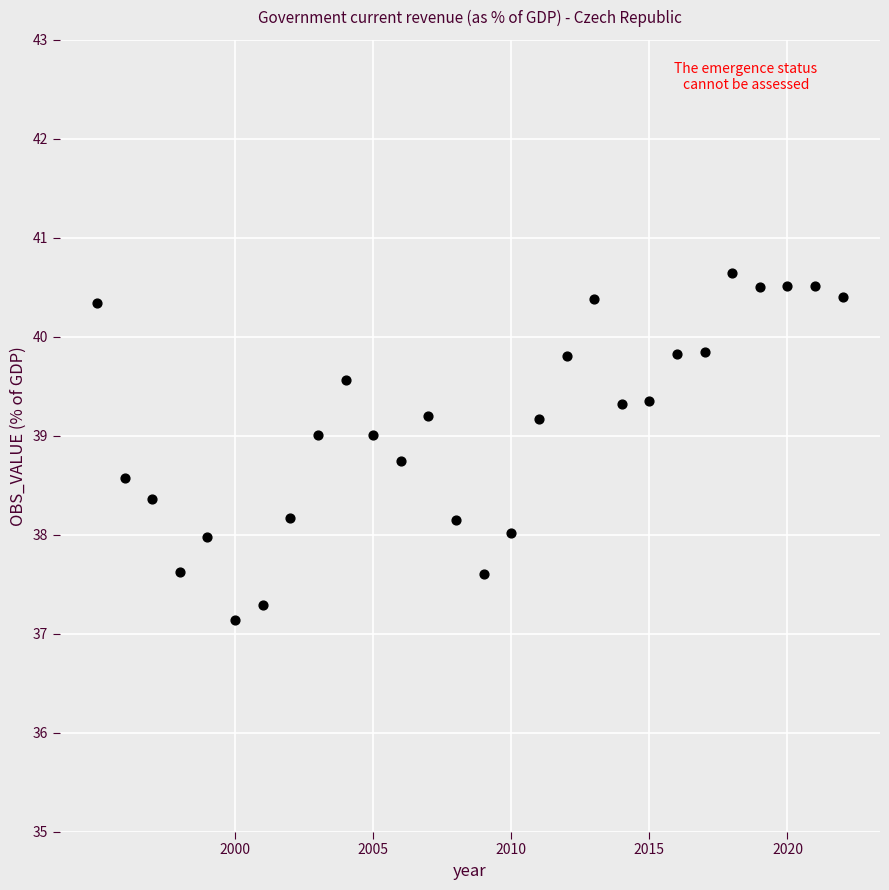

What is the range of Y values (max minus min)?

3.5